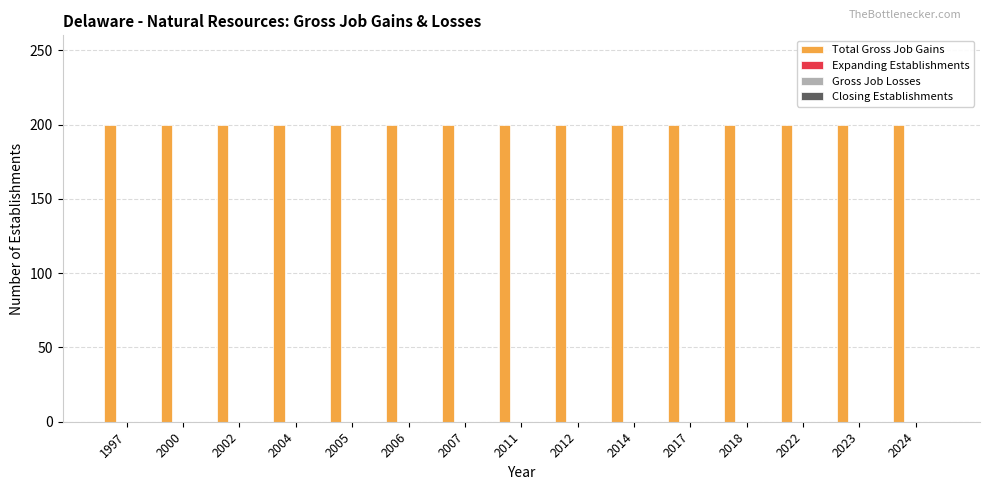

Does the chart contain stacked bars?

No